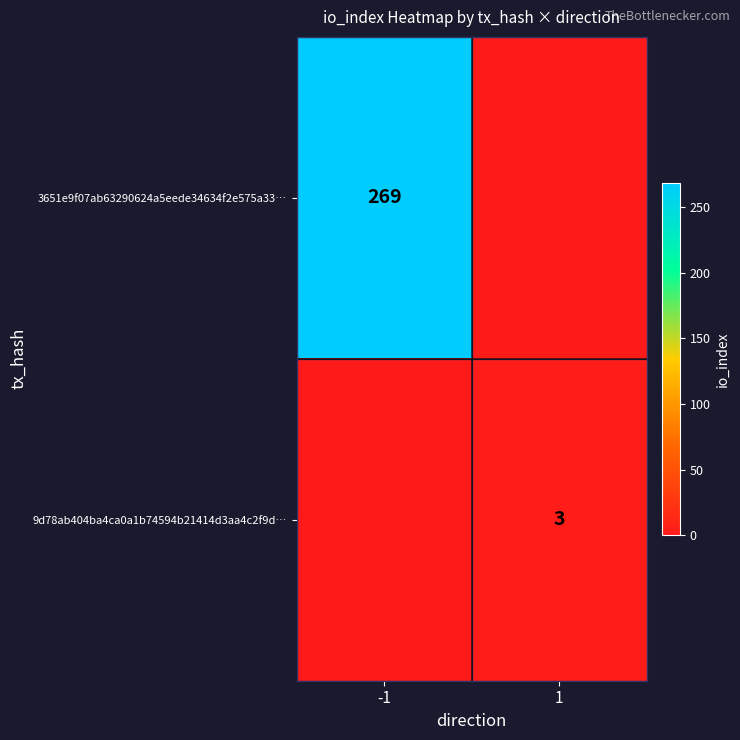

At which category does the chart reach its minimum across all series?

1